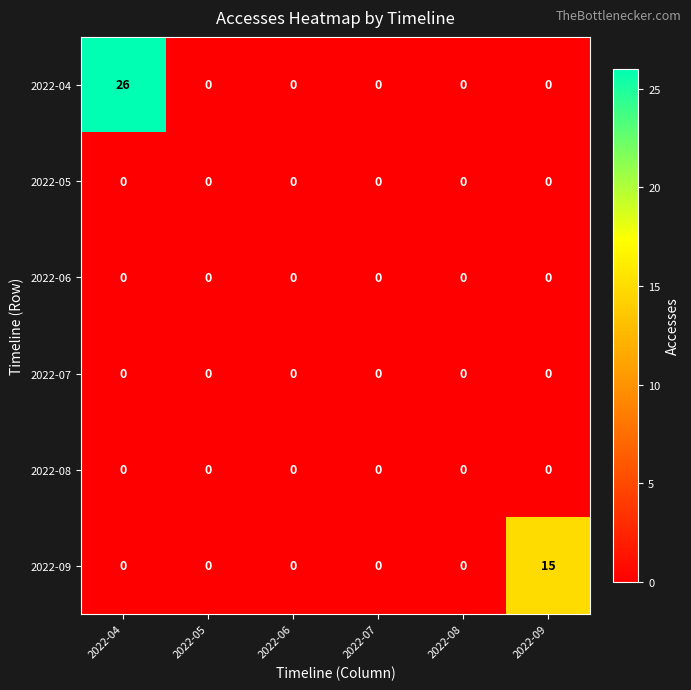

What is the greatest value displayed?

26